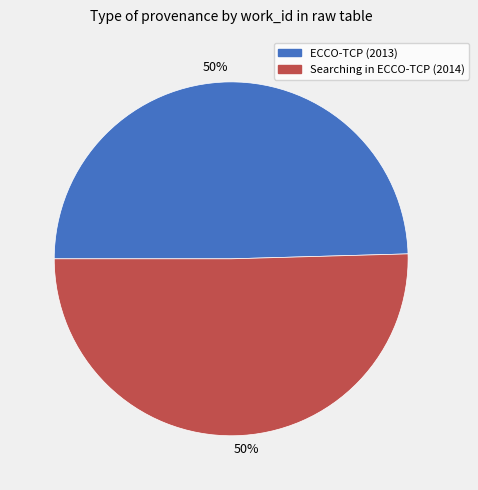

To the nearest percent, what is the average slice percentage?

50%